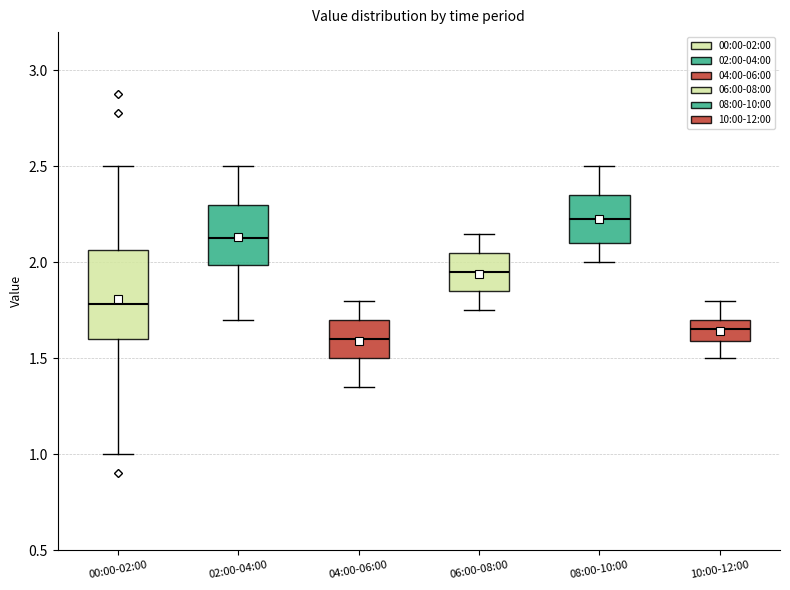

Comparing the boxes themselves (not the whiskers), which one is the tallest?

00:00-02:00